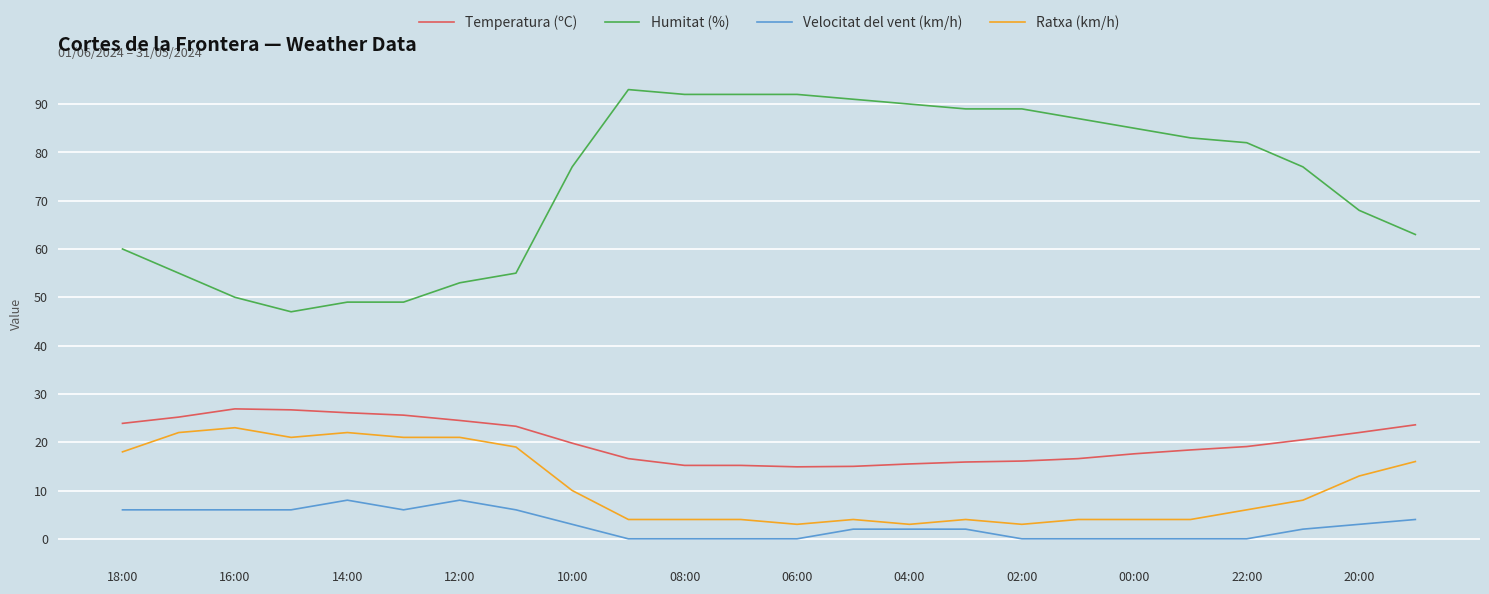

Which series has the largest total across all categories?

Humitat (%)